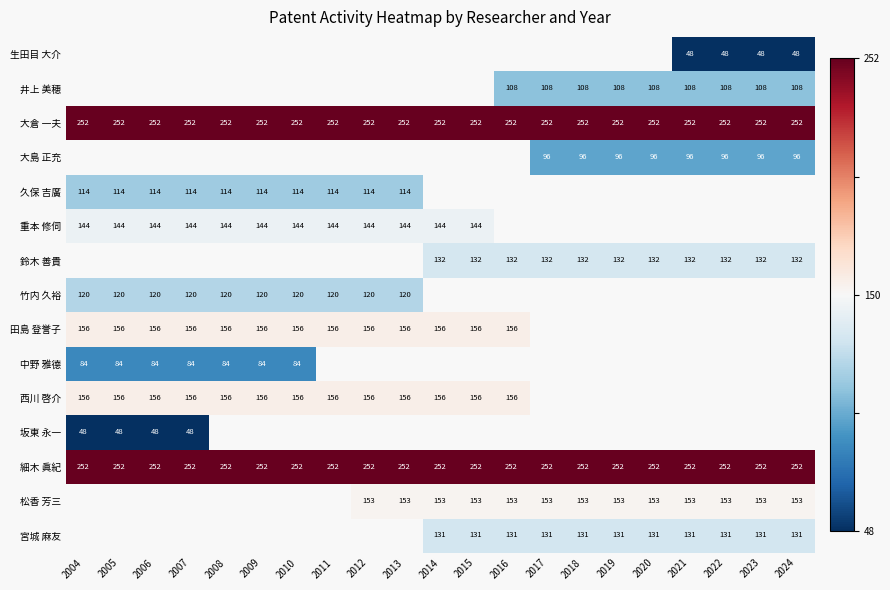

The 西川 啓介 series shows 48 at 2012. True or false?

False